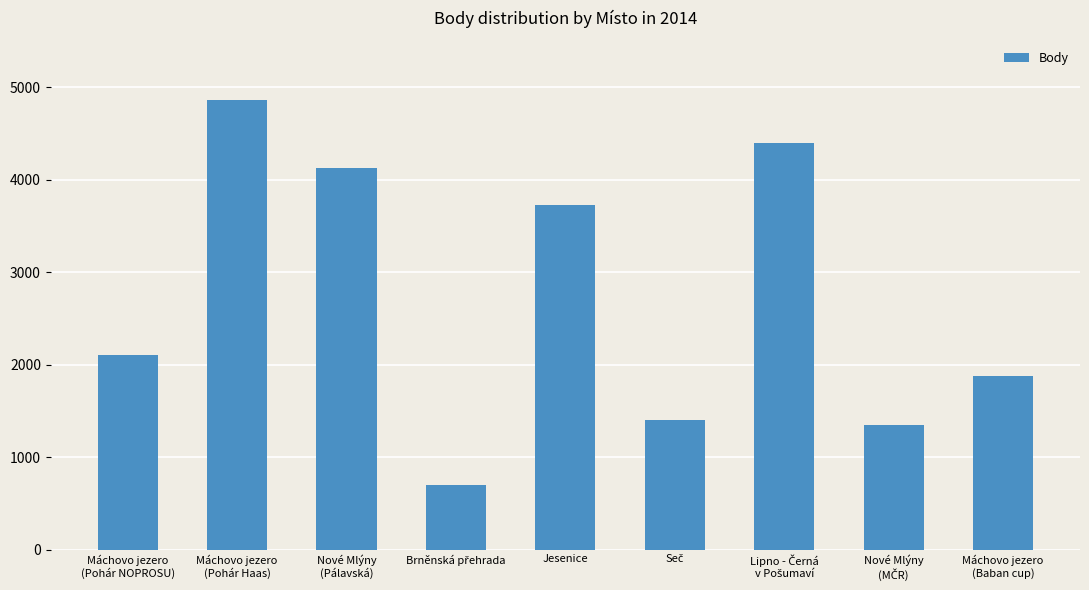

Does the chart contain any negative values?

No